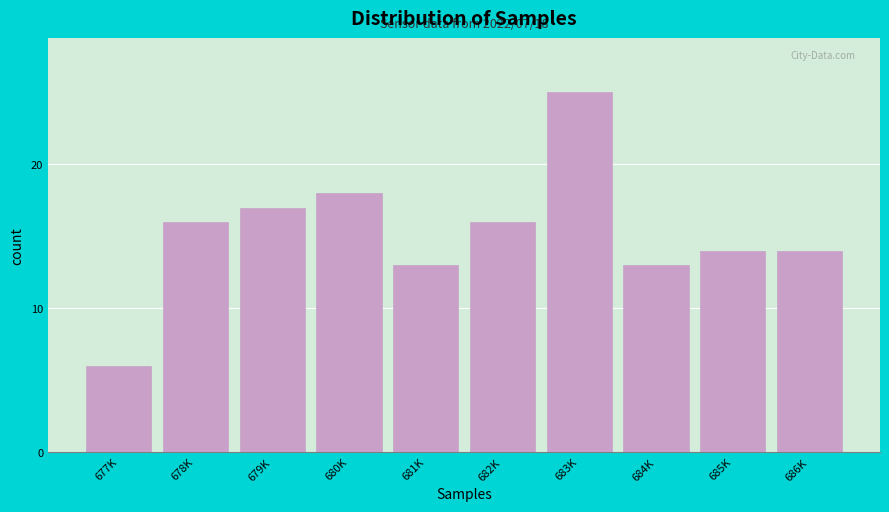

Reading left to right, transcribe all the data shown in this chart.

677K=6	678K=16	679K=17	680K=18	681K=13	682K=16	683K=25	684K=13	685K=14	686K=14